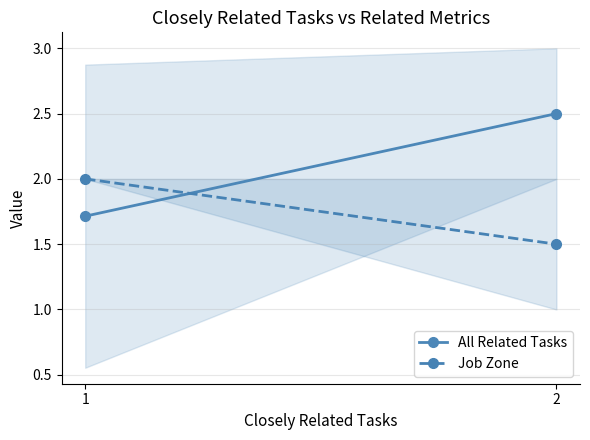

How many data points does each series have?

2